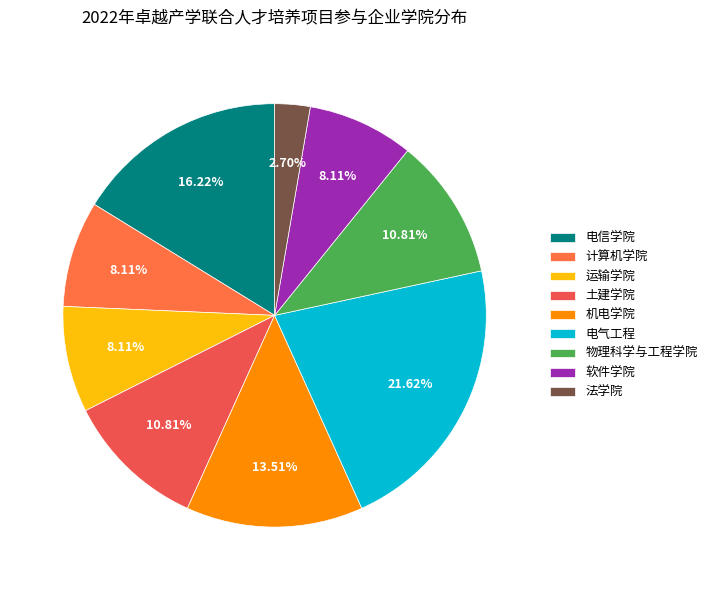

How many slices are in this pie chart?

9